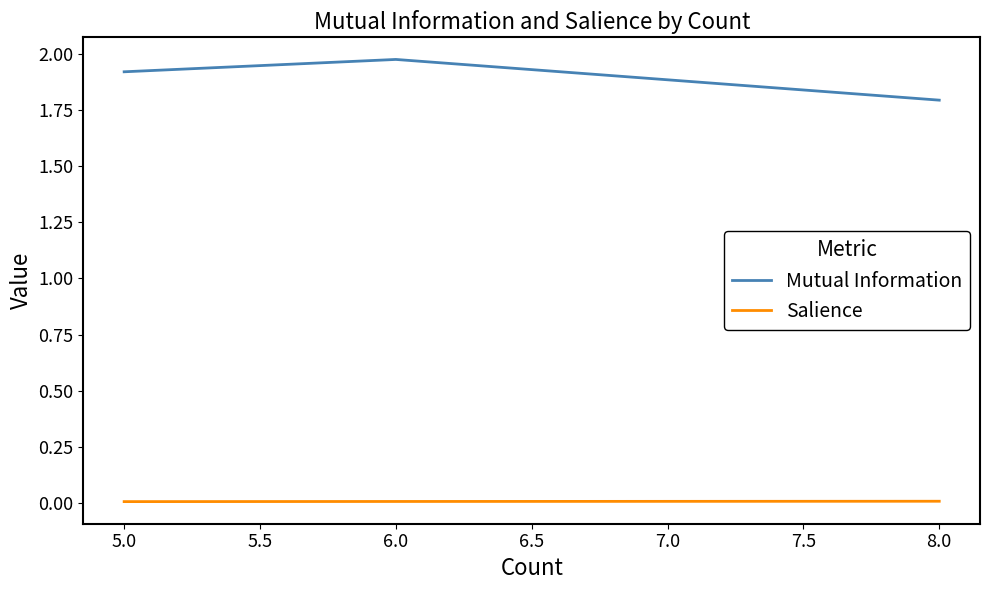

Is this an area chart (filled region under the line)?

No